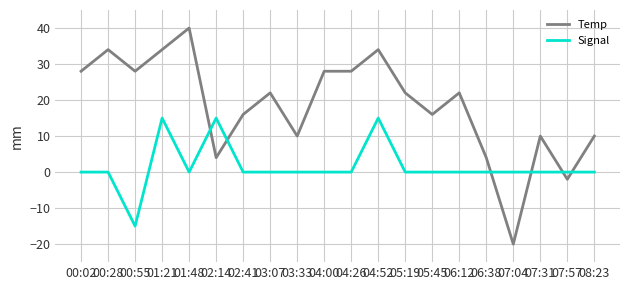

Is it true that Temp equals -28.5 at 07:04?

False